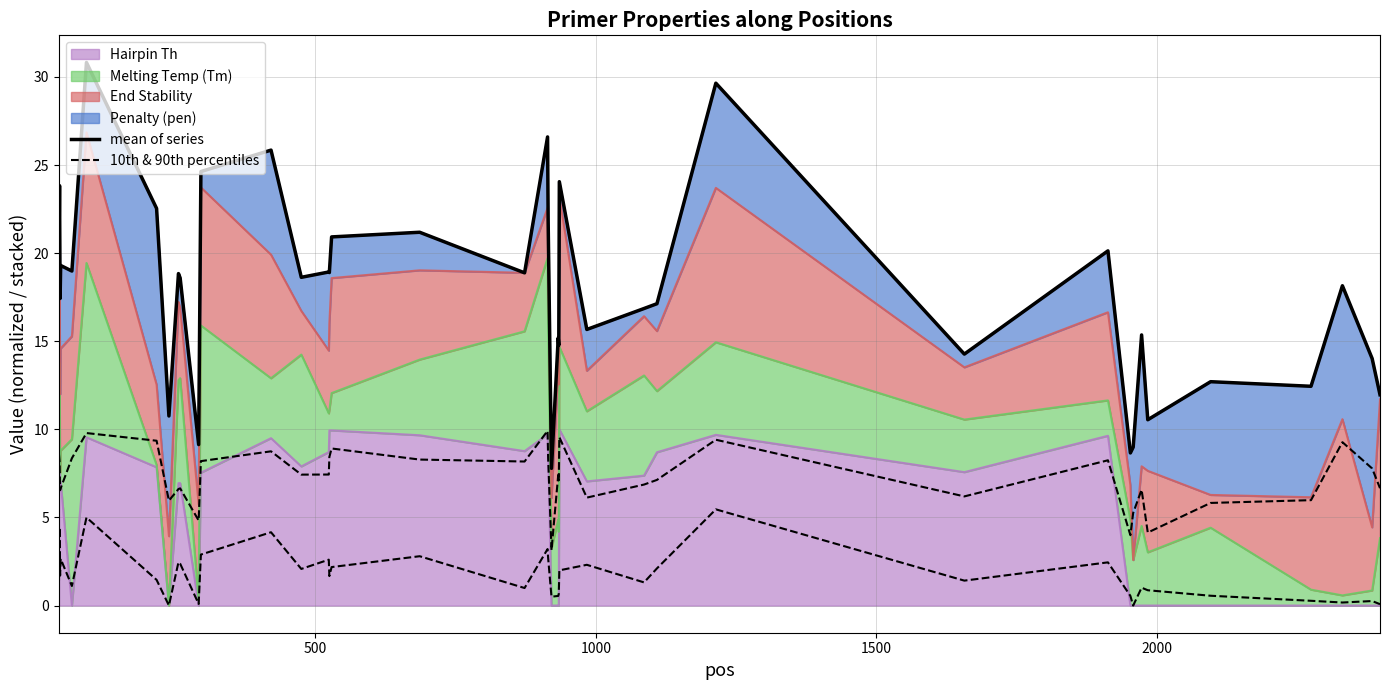

What is the average value of the mean of series series?

17.9